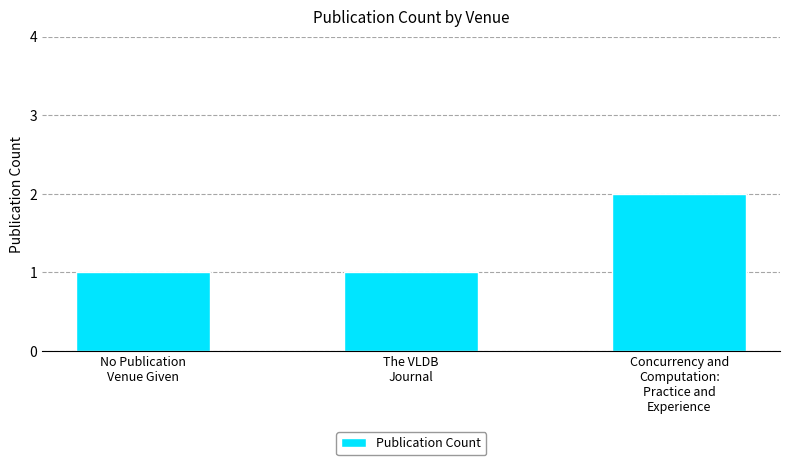

Reading left to right, list all the values displayed in this chart.

1	1	2